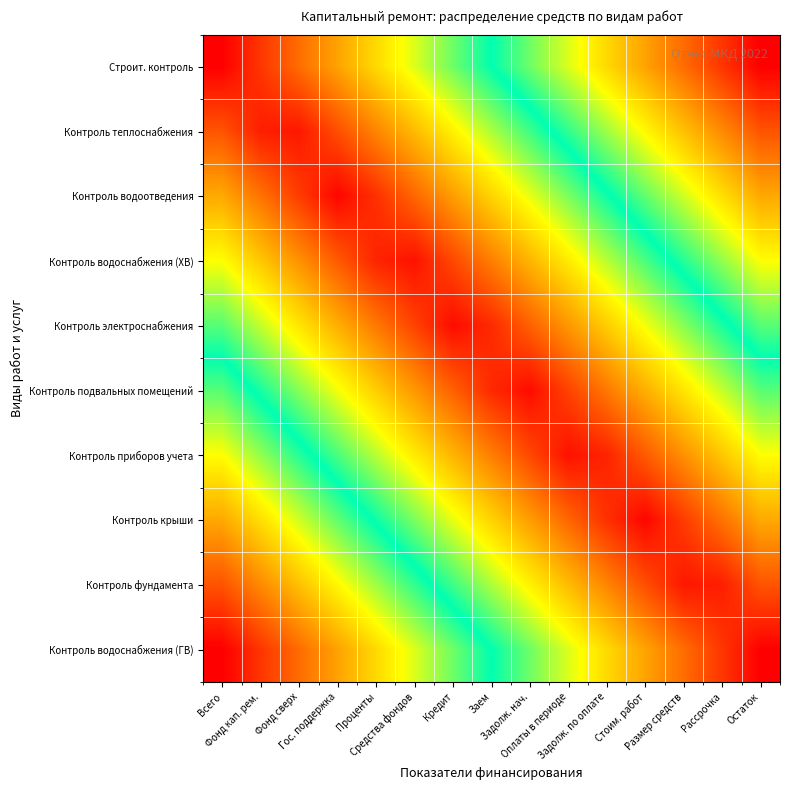

Reading left to right, transcribe all the data shown in this chart.

Строит. контроль: Всего=0.0	Фонд кап. рем.=0.1	Фонд сверх=0.1	Гос. поддержка=0.2	Проценты=0.3	Средства фондов=0.4	Кредит=0.4	Заем=0.5	Задолж. нач.=0.6	Оплаты в периоде=0.6	Задолж. по оплате=0.7	Стоим. работ=0.8	Размер средств=0.9	Рассрочка=0.9	Остаток=1.0
Контроль теплоснабжения: Всего=0.1	Фонд кап. рем.=0.0	Фонд сверх=0.0	Гос. поддержка=0.1	Проценты=0.2	Средства фондов=0.2	Кредит=0.3	Заем=0.4	Задолж. нач.=0.5	Оплаты в периоде=0.5	Задолж. по оплате=0.6	Стоим. работ=0.7	Размер средств=0.7	Рассрочка=0.8	Остаток=0.9
Контроль водоотведения: Всего=0.2	Фонд кап. рем.=0.2	Фонд сверх=0.1	Гос. поддержка=0.0	Проценты=0.1	Средства фондов=0.1	Кредит=0.2	Заем=0.3	Задолж. нач.=0.3	Оплаты в периоде=0.4	Задолж. по оплате=0.5	Стоим. работ=0.6	Размер средств=0.6	Рассрочка=0.7	Остаток=0.8
Контроль водоснабжения (ХВ): Всего=0.3	Фонд кап. рем.=0.3	Фонд сверх=0.2	Гос. поддержка=0.1	Проценты=0.0	Средства фондов=0.0	Кредит=0.1	Заем=0.2	Задолж. нач.=0.2	Оплаты в периоде=0.3	Задолж. по оплате=0.4	Стоим. работ=0.5	Размер средств=0.5	Рассрочка=0.6	Остаток=0.7
Контроль электроснабжения: Всего=0.4	Фонд кап. рем.=0.4	Фонд сверх=0.3	Гос. поддержка=0.2	Проценты=0.2	Средства фондов=0.1	Кредит=0.0	Заем=0.1	Задолж. нач.=0.1	Оплаты в периоде=0.2	Задолж. по оплате=0.3	Стоим. работ=0.3	Размер средств=0.4	Рассрочка=0.5	Остаток=0.6
Контроль подвальных помещений: Всего=0.6	Фонд кап. рем.=0.5	Фонд сверх=0.4	Гос. поддержка=0.3	Проценты=0.3	Средства фондов=0.2	Кредит=0.1	Заем=0.1	Задолж. нач.=0.0	Оплаты в периоде=0.1	Задолж. по оплате=0.2	Стоим. работ=0.2	Размер средств=0.3	Рассрочка=0.4	Остаток=0.4
Контроль приборов учета: Всего=0.7	Фонд кап. рем.=0.6	Фонд сверх=0.5	Гос. поддержка=0.5	Проценты=0.4	Средства фондов=0.3	Кредит=0.2	Заем=0.2	Задолж. нач.=0.1	Оплаты в периоде=0.0	Задолж. по оплате=0.0	Стоим. работ=0.1	Размер средств=0.2	Рассрочка=0.3	Остаток=0.3
Контроль крыши: Всего=0.8	Фонд кап. рем.=0.7	Фонд сверх=0.6	Гос. поддержка=0.6	Проценты=0.5	Средства фондов=0.4	Кредит=0.3	Заем=0.3	Задолж. нач.=0.2	Оплаты в периоде=0.1	Задолж. по оплате=0.1	Стоим. работ=0.0	Размер средств=0.1	Рассрочка=0.2	Остаток=0.2
Контроль фундамента: Всего=0.9	Фонд кап. рем.=0.8	Фонд сверх=0.7	Гос. поддержка=0.7	Проценты=0.6	Средства фондов=0.5	Кредит=0.5	Заем=0.4	Задолж. нач.=0.3	Оплаты в периоде=0.2	Задолж. по оплате=0.2	Стоим. работ=0.1	Размер средств=0.0	Рассрочка=0.0	Остаток=0.1
Контроль водоснабжения (ГВ): Всего=1.0	Фонд кап. рем.=0.9	Фонд сверх=0.9	Гос. поддержка=0.8	Проценты=0.7	Средства фондов=0.6	Кредит=0.6	Заем=0.5	Задолж. нач.=0.4	Оплаты в периоде=0.4	Задолж. по оплате=0.3	Стоим. работ=0.2	Размер средств=0.1	Рассрочка=0.1	Остаток=0.0